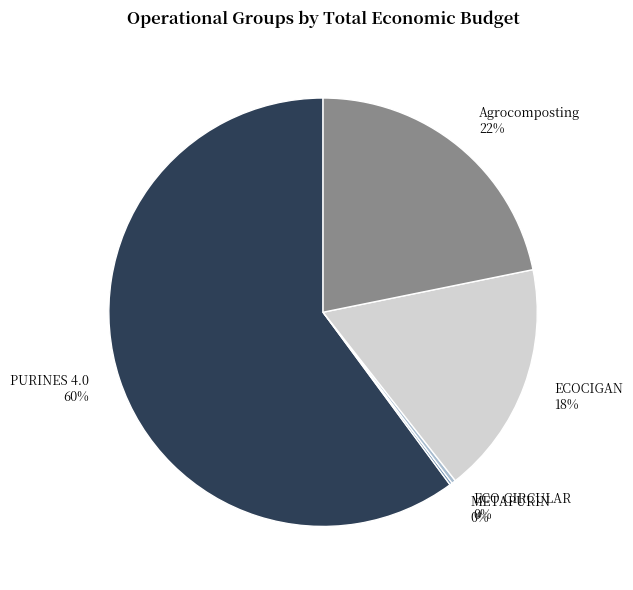

What is the largest slice in the pie chart?

PURINES 4.0